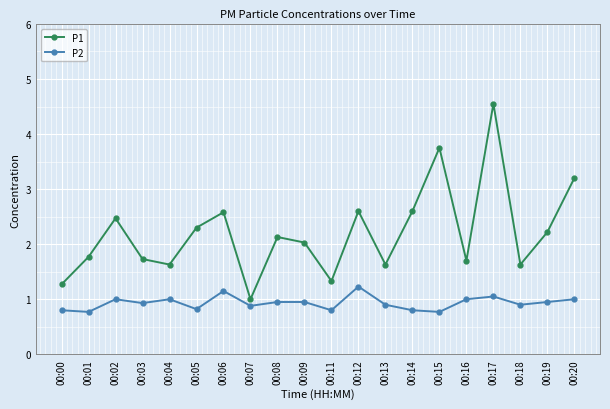

What is the total value across all series at 00:00?

2.1